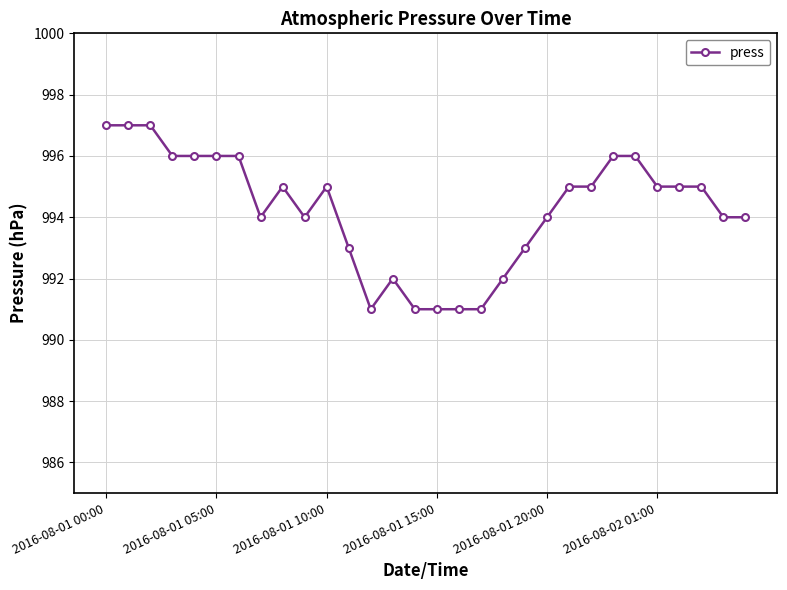

Reading left to right, list all the values displayed in this chart.

997	997	997	996	996	996	996	994	995	994	995	993	991	992	991	991	991	991	992	993	994	995	995	996	996	995	995	995	994	994